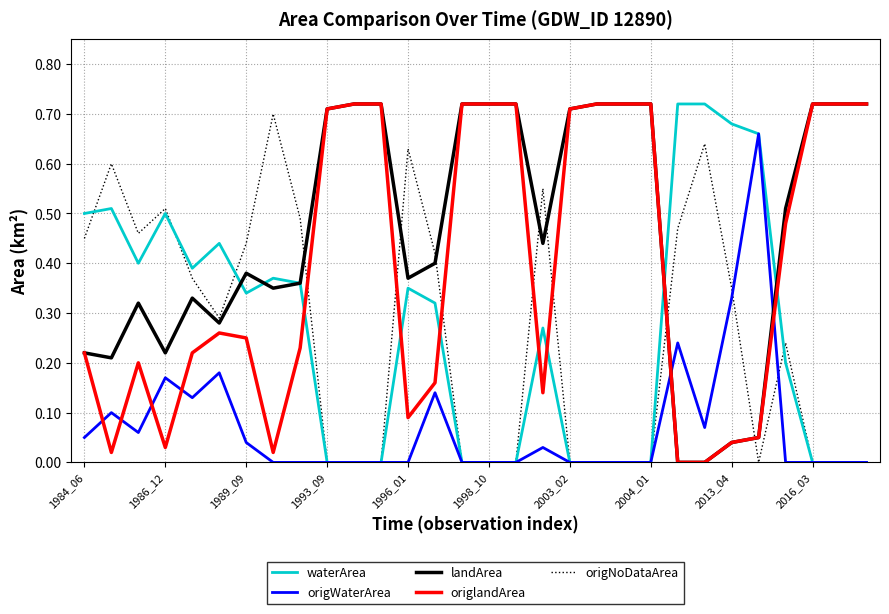

True or false: landArea has more than 2 points higher than both neighbors.

True